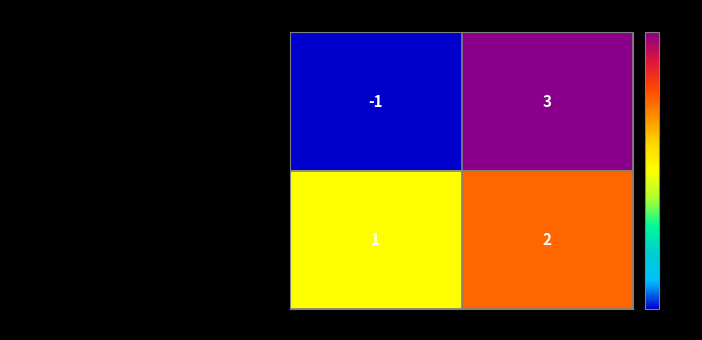

Which series has the largest total across all categories?

7c014d537f1af905cc4eeda3829bc287faed355…